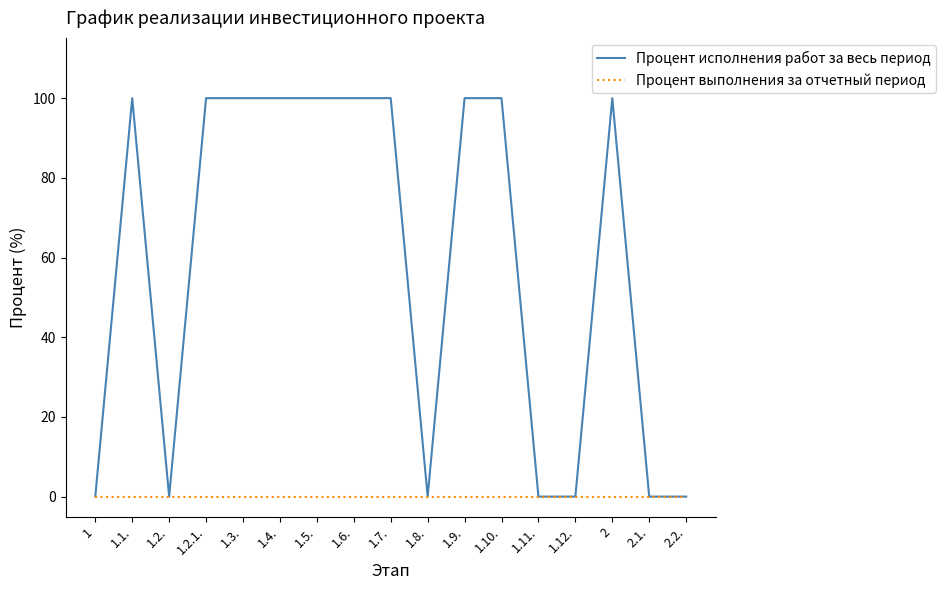

Is this an area chart (filled region under the line)?

No